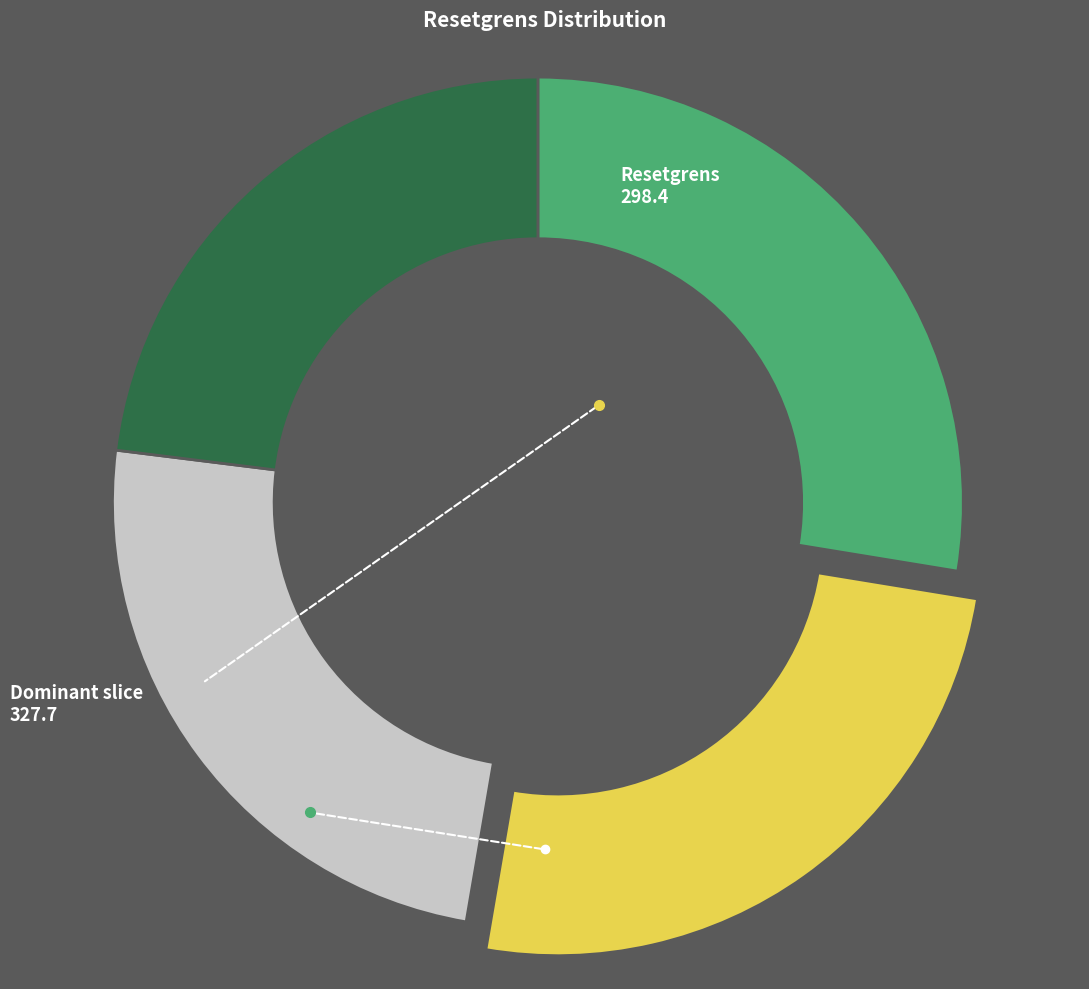

Is there a majority slice in this chart?

No